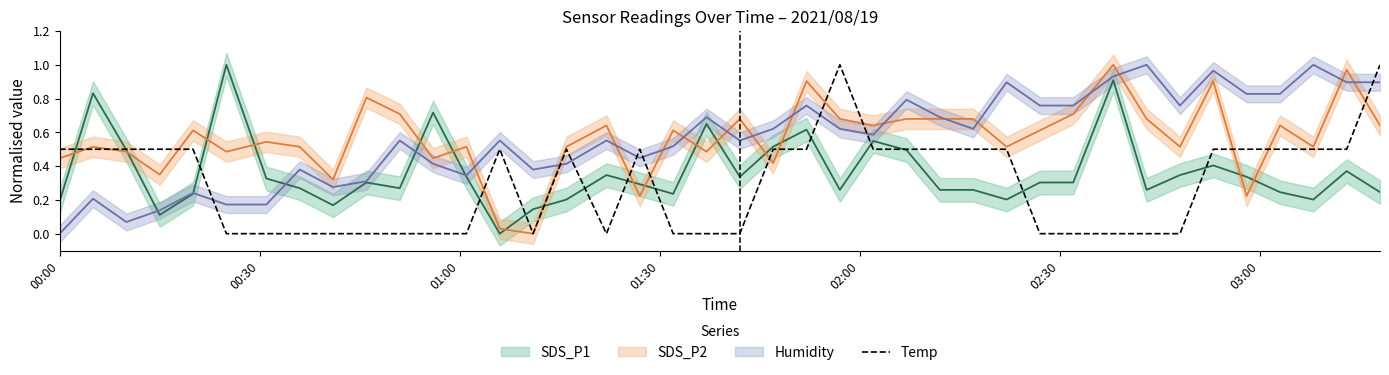

How many values are between 0 and 1?

40